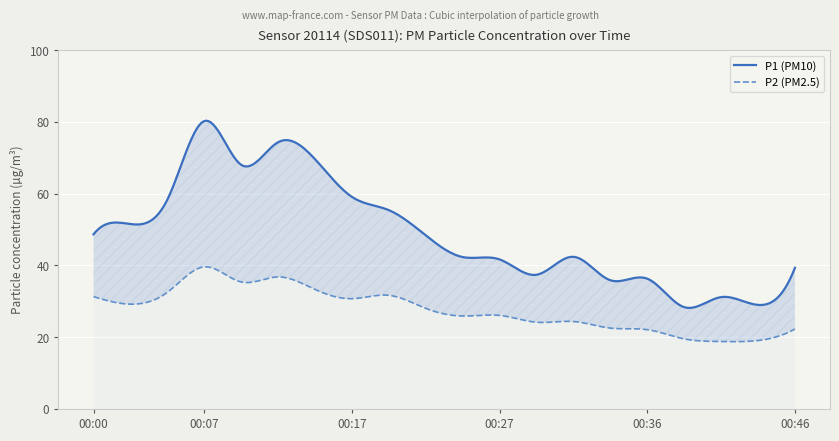

Reading left to right, transcribe all the data shown in this chart.

P1: 48.7	51.5	58.3	80.2	68.0	74.3	69.6	59.1	55.4	48.4	42.3	41.7	37.4	42.4	35.9	36.3	28.4	31.2	29.0	39.3
P2: 31.3	29.2	32.5	39.6	35.4	36.8	33.3	30.7	31.7	28.0	25.9	26.1	24.2	24.4	22.5	22.1	19.5	18.8	19.1	22.3